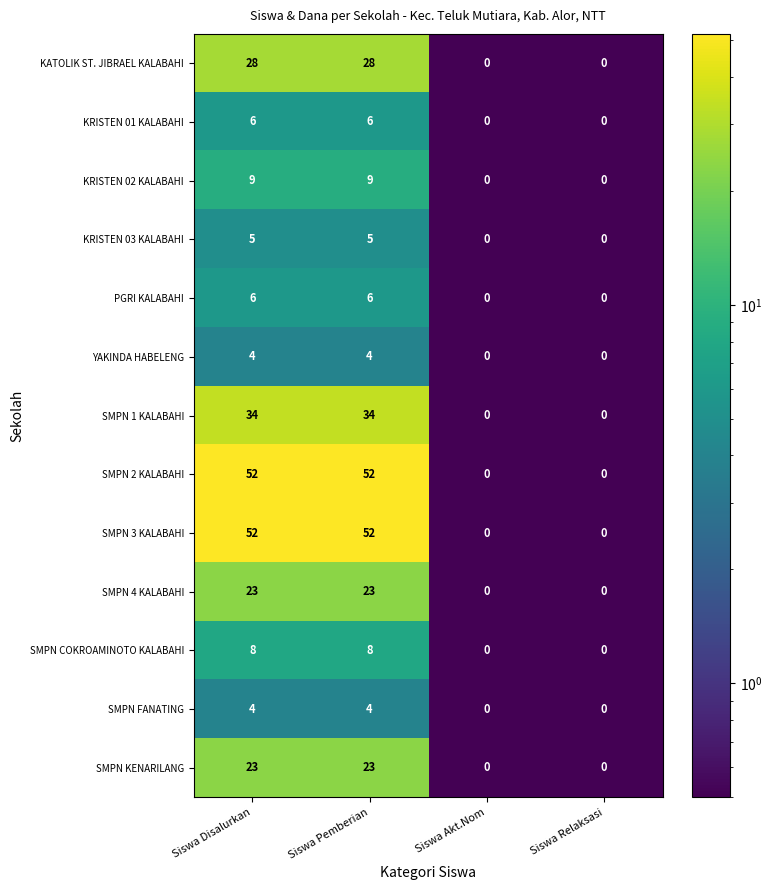

Is it true that SMPN FANATING equals 7 at Siswa Disalurkan?

False